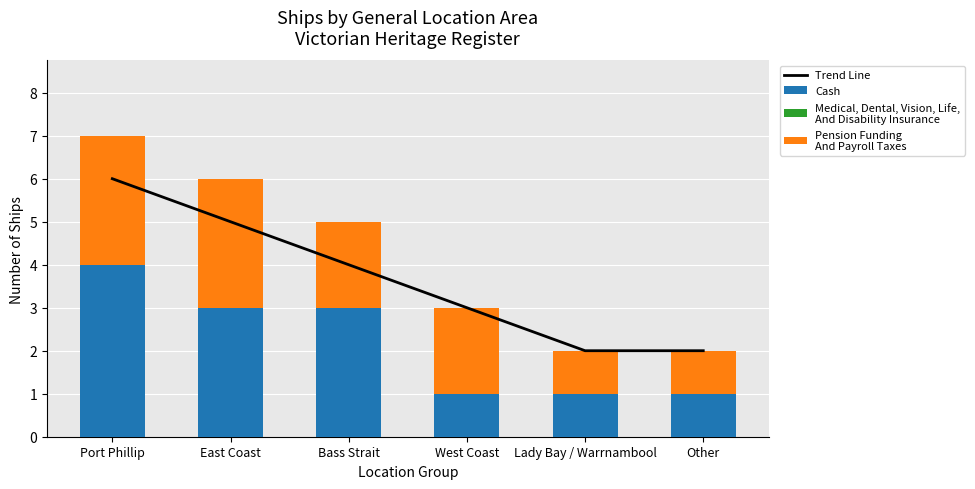

Reading left to right, what are all the values shown in this chart?

Trend Line: 6	5	4	3	2	2
Cash: 4	3	3	1	1	1
Medical, Dental, Vision, Life,
And Disability Insurance: 0	0	0	0	0	0
Pension Funding
And Payroll Taxes: 3	3	2	2	1	1